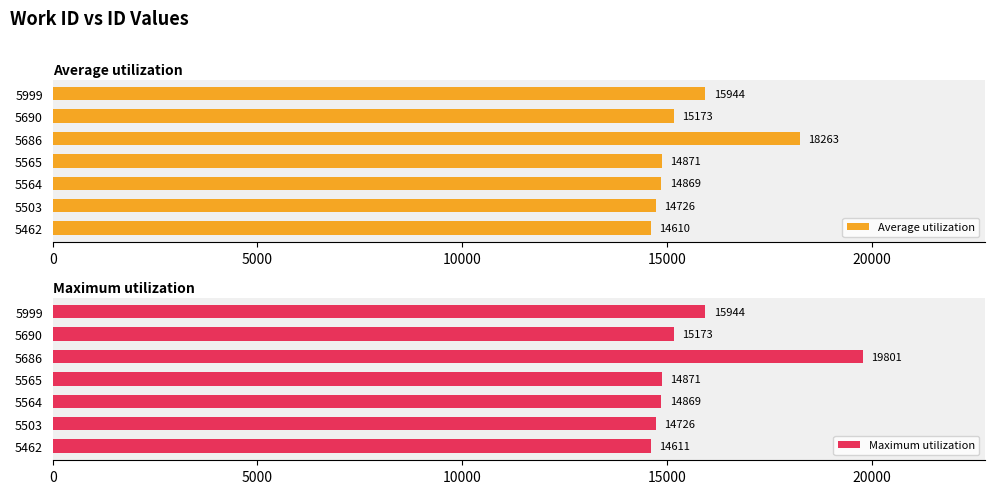

How many categories are shown in the chart?

7